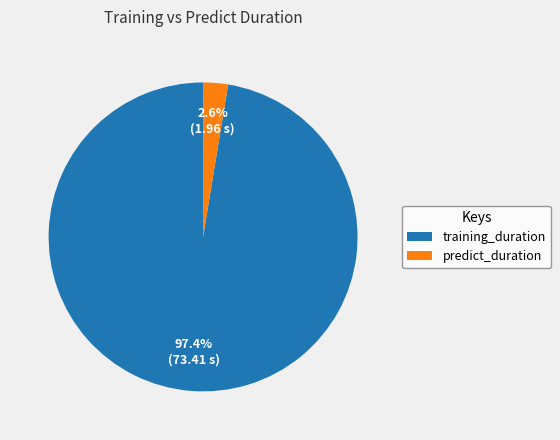

Rank the categories by value from lowest to highest.

predict_duration, training_duration